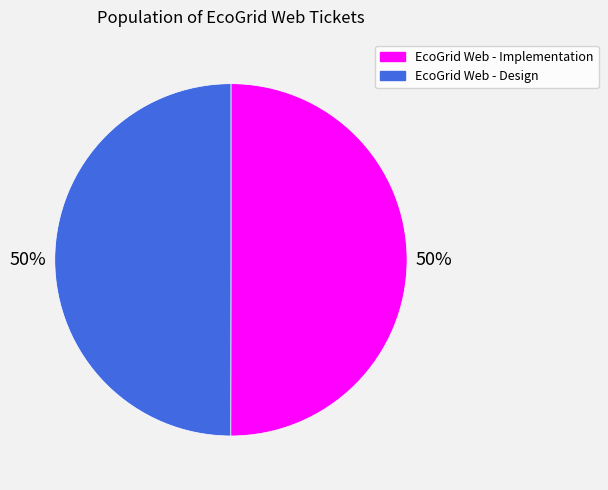

Approximately how many times larger is the value at EcoGrid Web - Implementation compared to EcoGrid Web - Design?

1.0